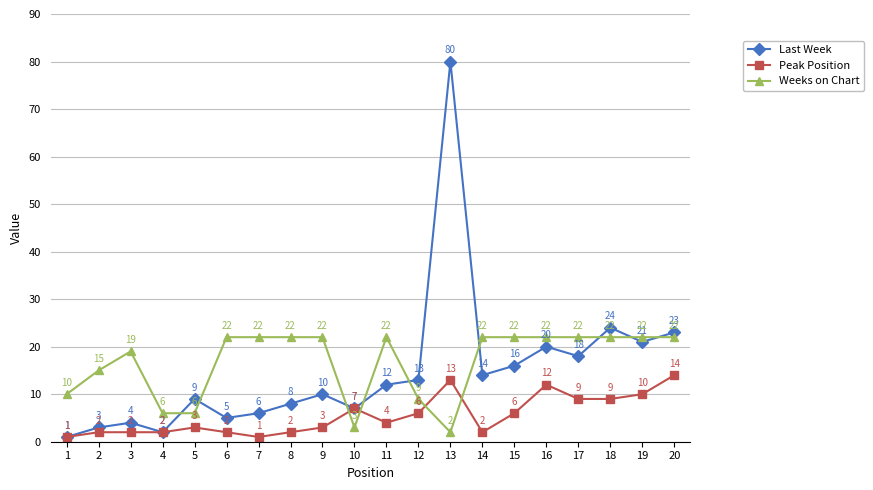

What is the difference between the highest and lowest values at 13?

78